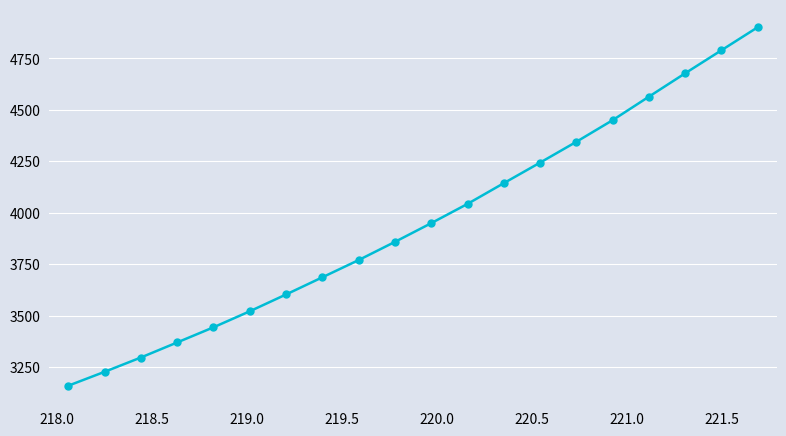

Reading left to right, list all the values displayed in this chart.

3158.6	3226.2	3295.8	3369.0	3442.6	3520.6	3602.3	3685.9	3769.6	3858.0	3949.1	4042.7	4143.5	4243.4	4344.6	4449.8	4564.0	4677.7	4789.6	4901.6